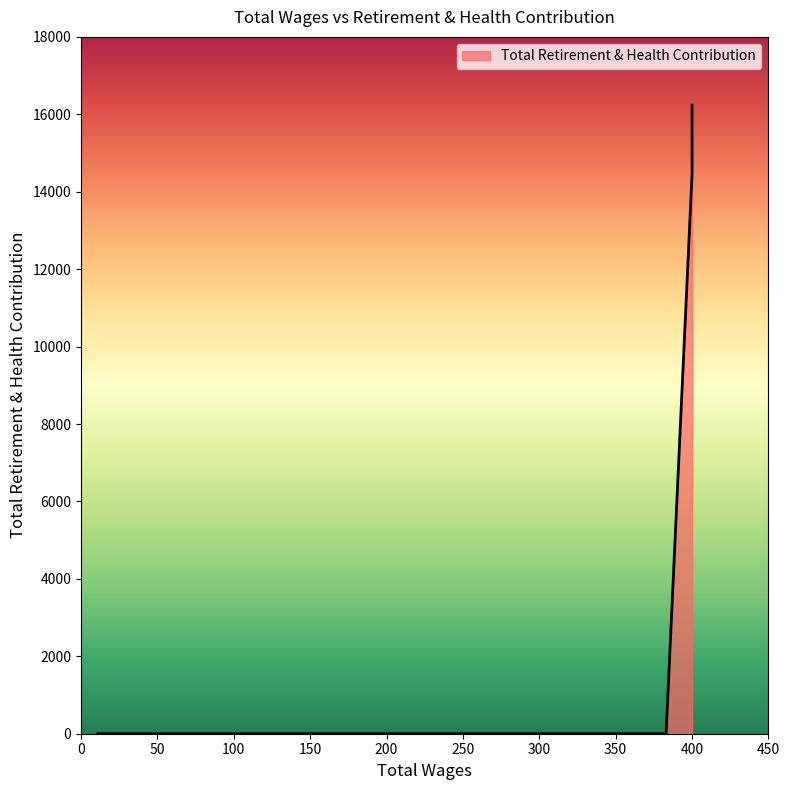

What is the average value?

7747